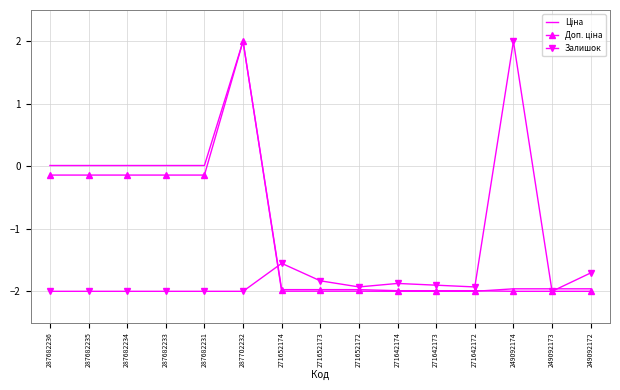

What is the spread (max minus min) of values at 287702232?

4.0